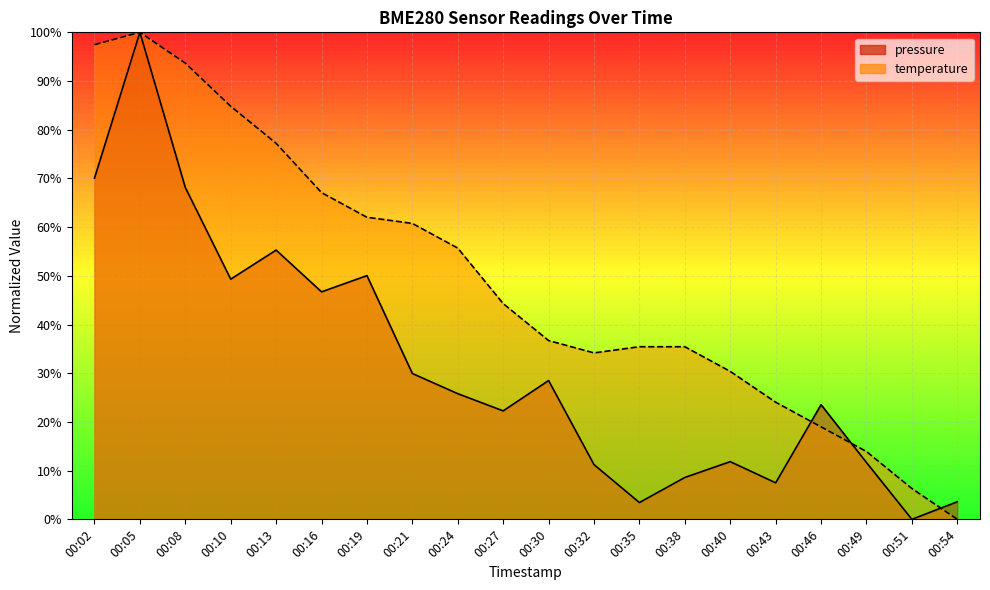

Reading left to right, what are all the values shown in this chart?

pressure: 70.1	100.0	68.1	49.3	55.3	46.7	50.0	29.9	25.8	22.3	28.5	11.2	3.4	8.6	11.8	7.5	23.5	11.7	0.0	3.6
temperature: 97.5	100.0	93.7	84.8	77.2	67.1	62.0	60.8	55.7	44.3	36.7	34.2	35.4	35.4	30.4	24.1	19.0	13.9	6.3	0.0